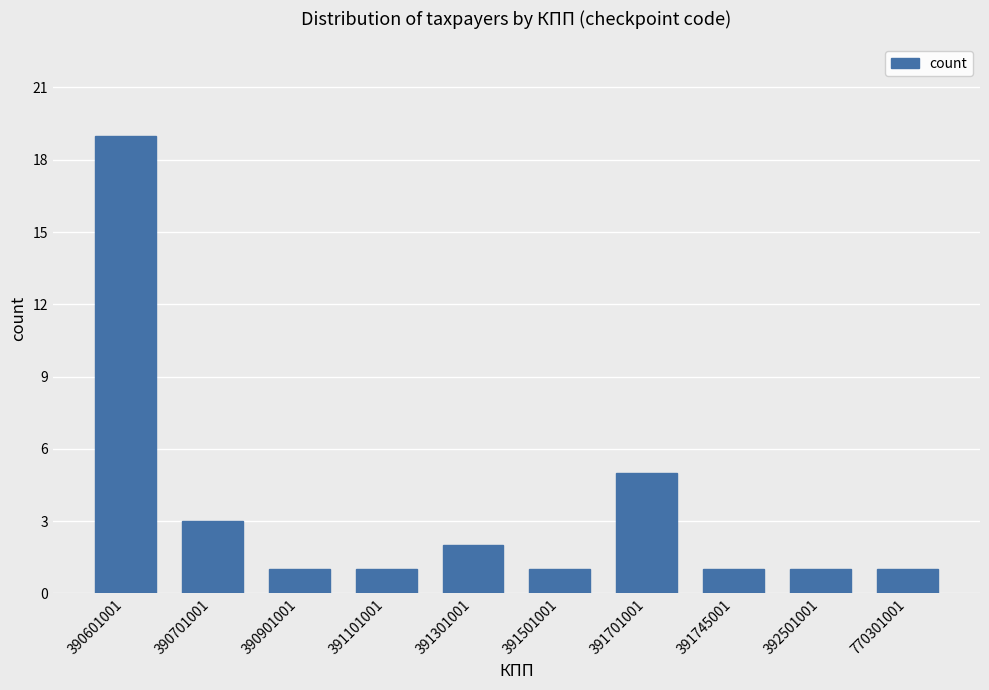

What is the value of the 2nd bar from the left?

3